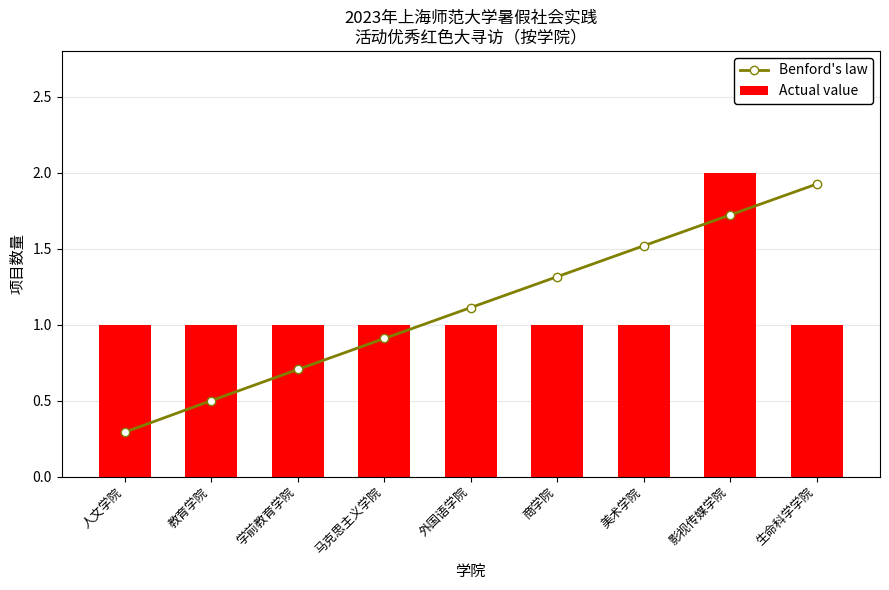

What position from the right is 影视传媒学院?

2